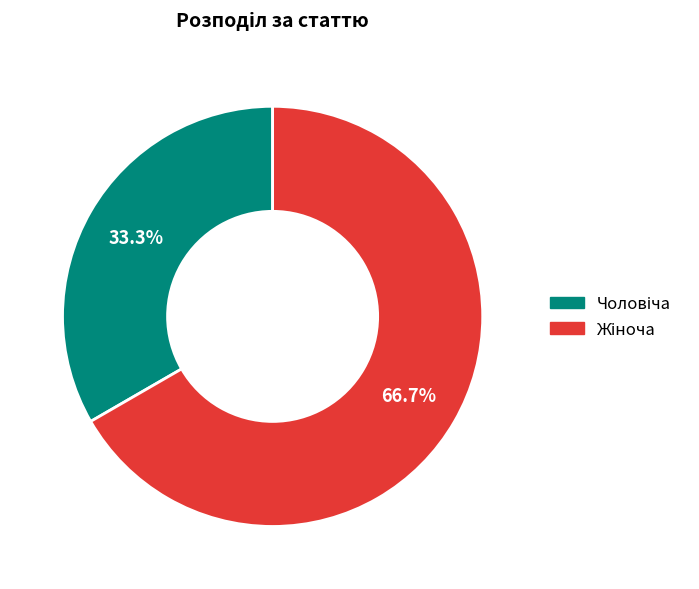

Is there a majority slice in this chart?

Yes